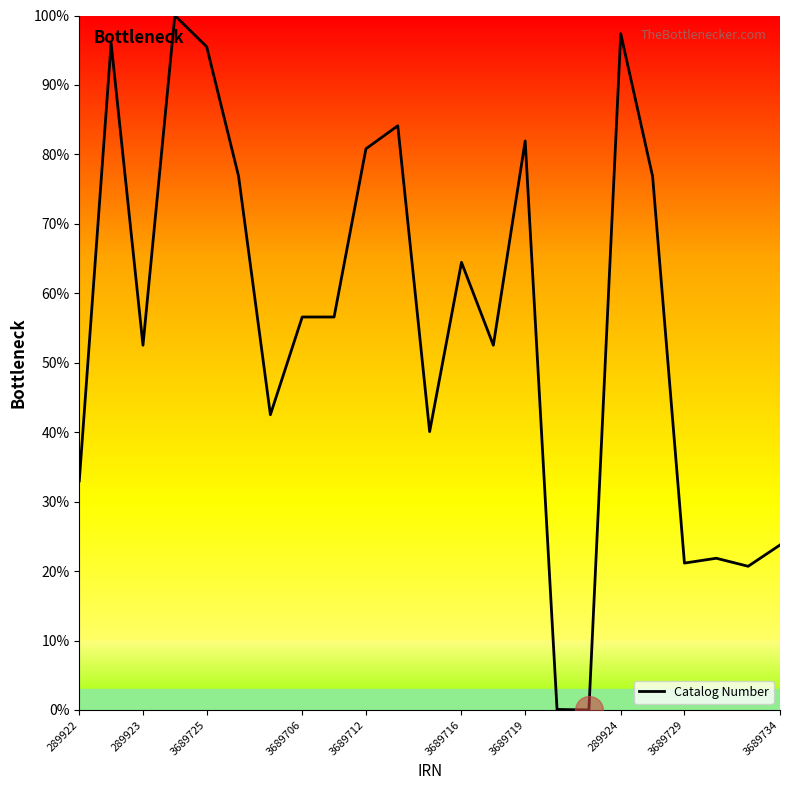

What is the maximum value shown in the chart?

100.0